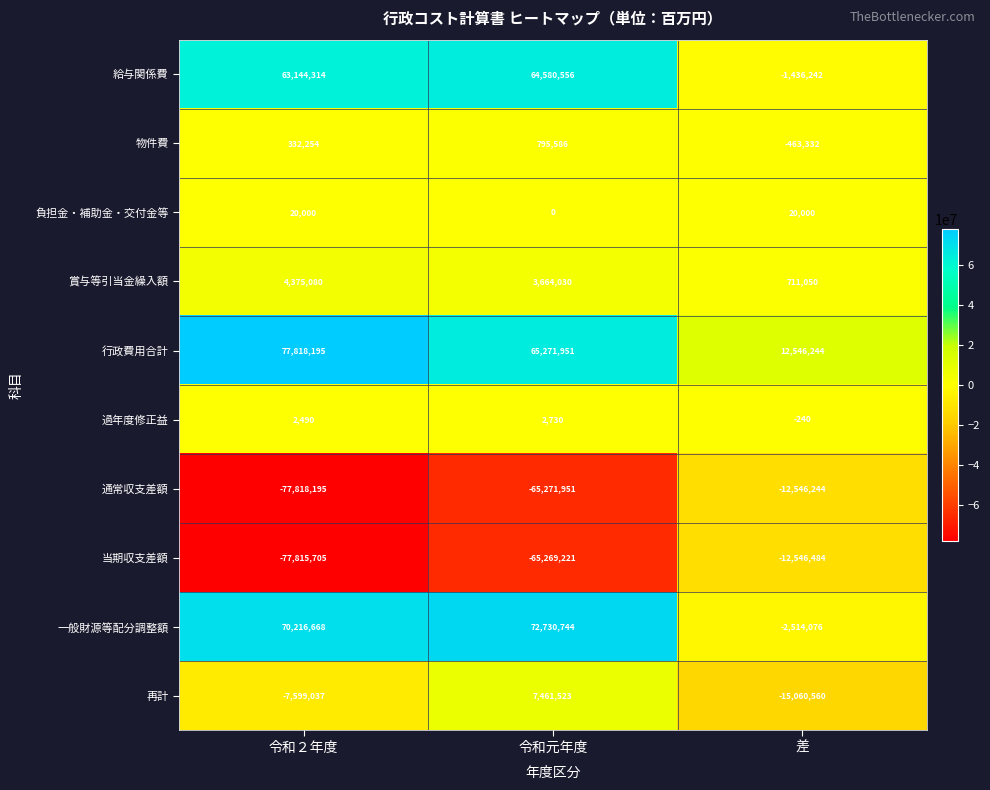

What is the approximate value of 物件費 at 令和元年度?

795586